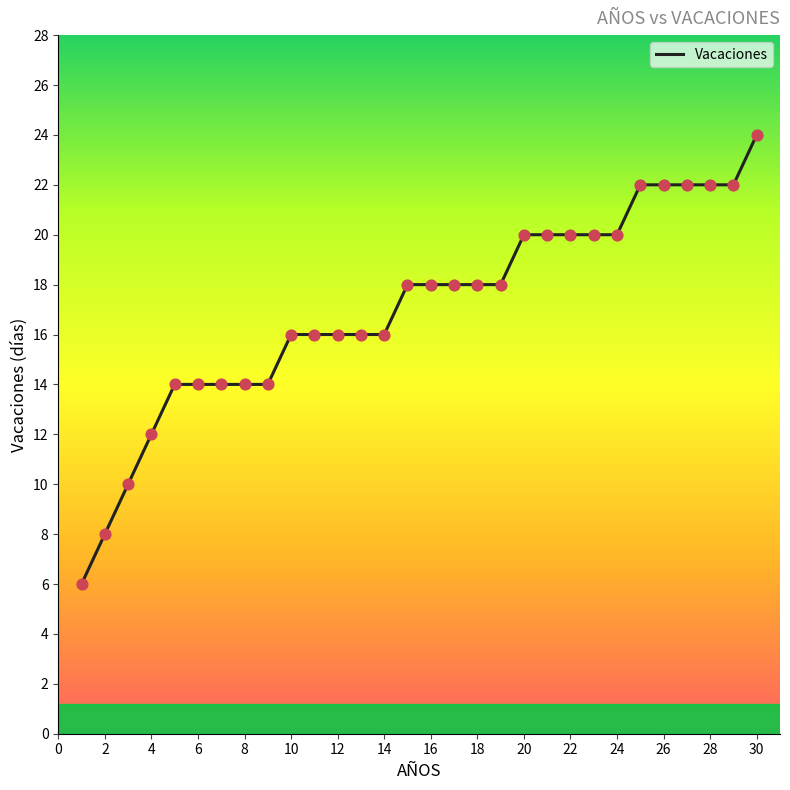

What is the greatest value displayed?

24